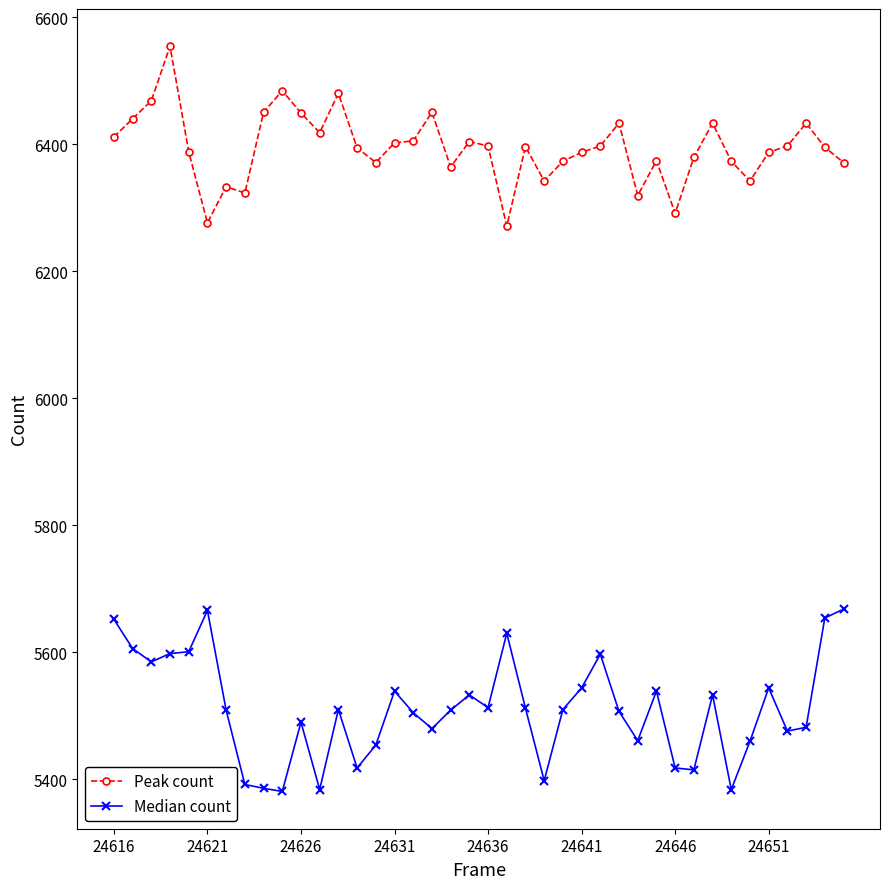

What is the difference between the maximum and minimum values in the Median count series?

287